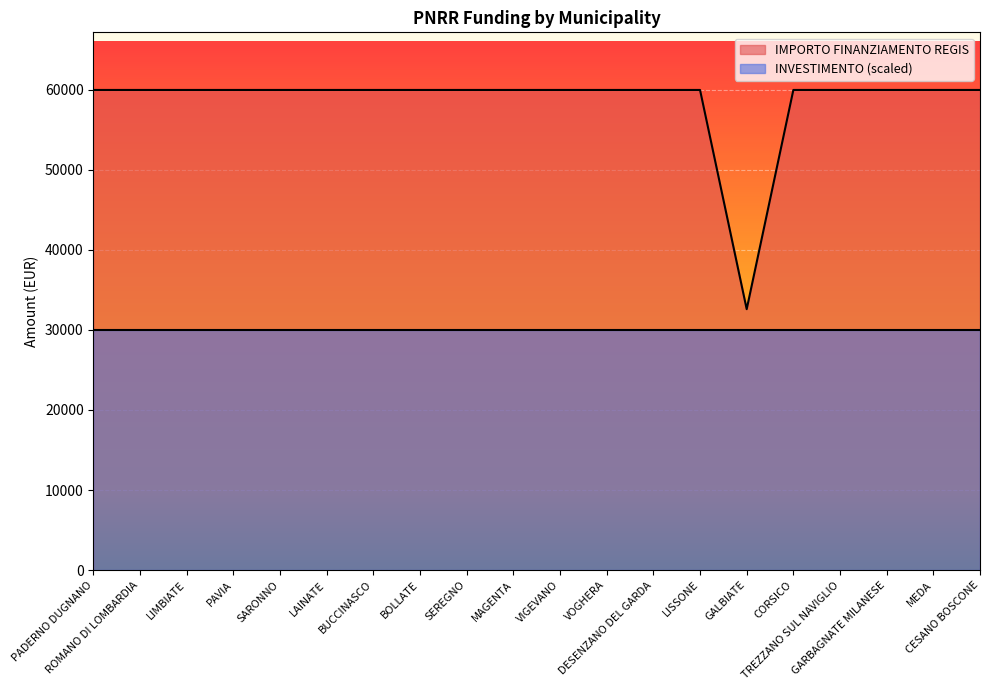

At which category does the chart reach its peak across all series?

PADERNO DUGNANO